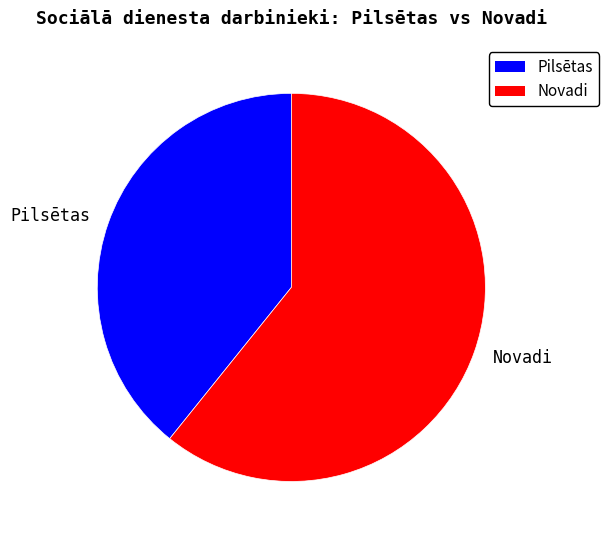

Which slice represents more than half of the pie?

Novadi